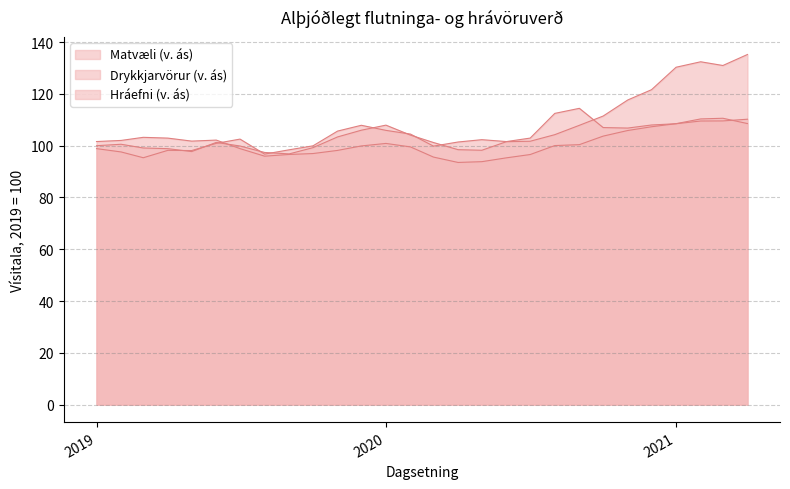

What are all the series names shown in the legend?

Matvæli (v. ás), Drykkjarvörur (v. ás), Hráefni (v. ás)